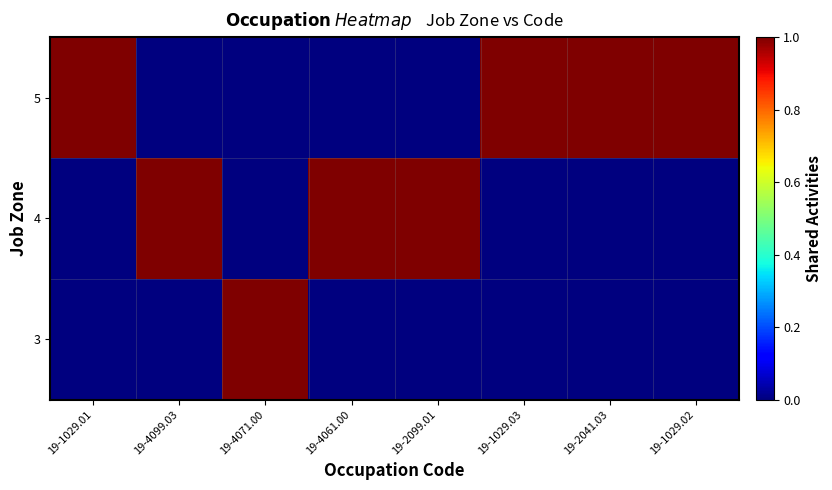

What is the spread (max minus min) of values at 19-4061.00?

1